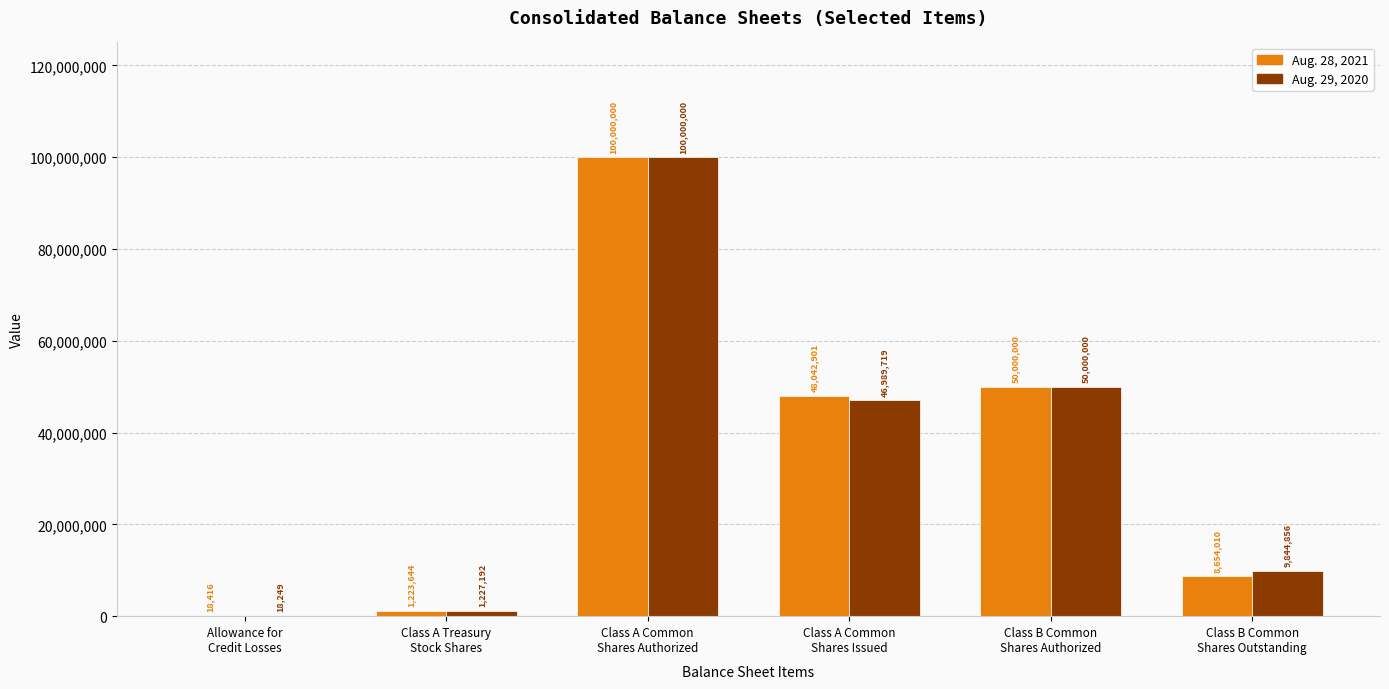

Which series has the largest total across all categories?

Aug. 29, 2020